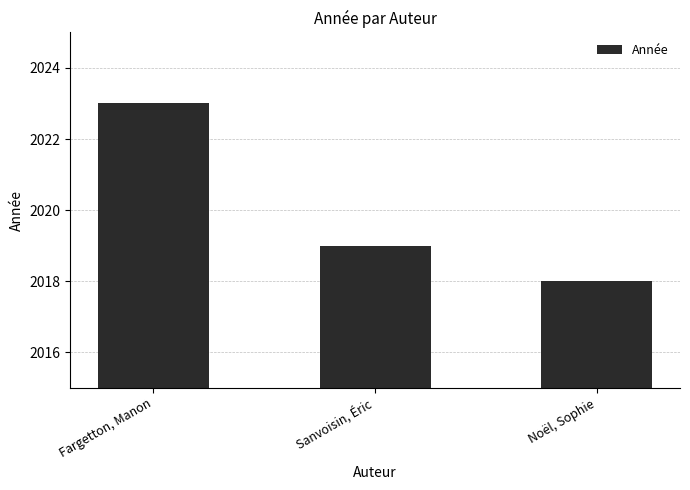

How many series are shown in this chart?

1